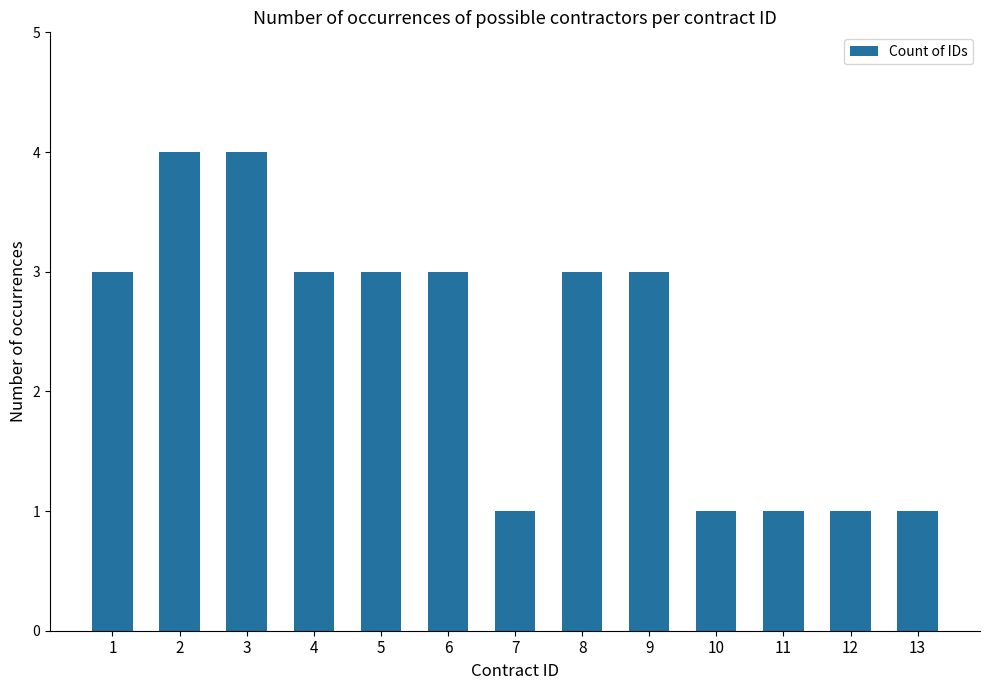

How many categories are shown in the chart?

13